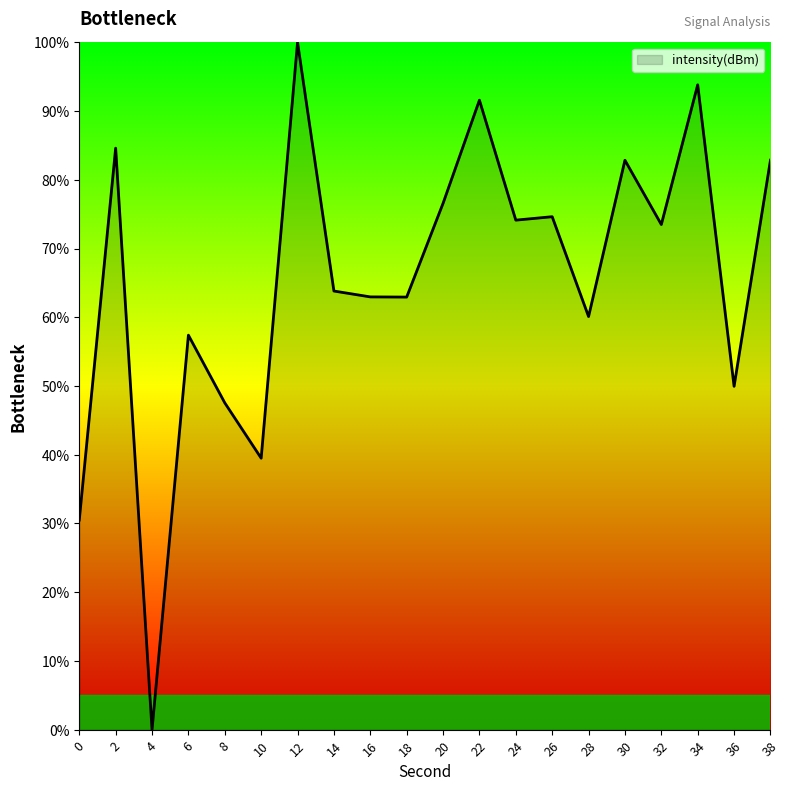

Does the chart have visible grid lines?

No